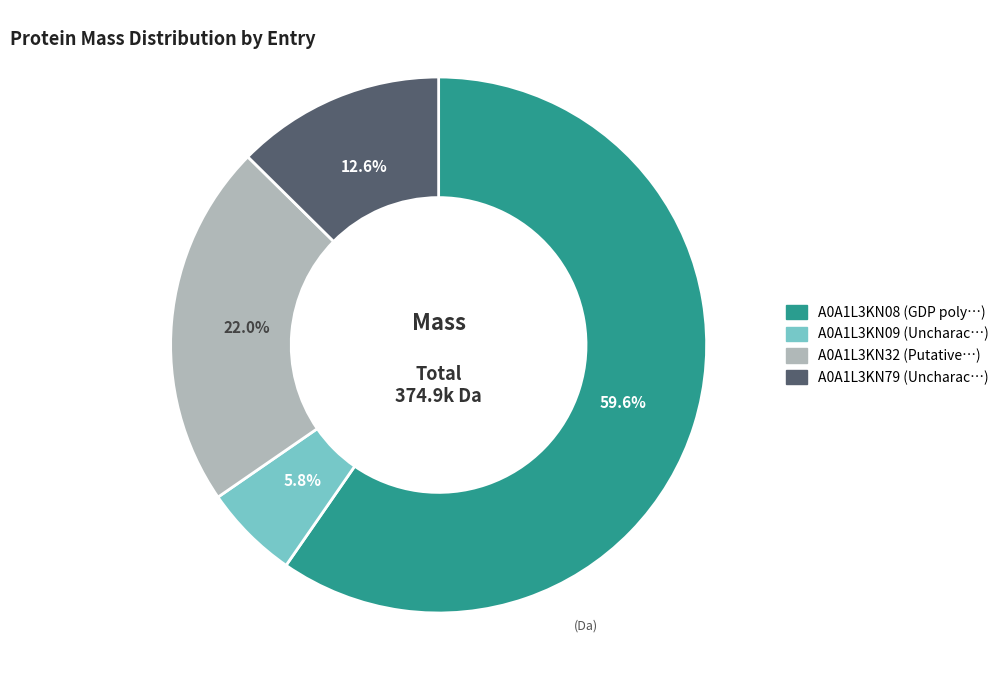

Which category has the smallest portion of the pie?

A0A1L3KN09